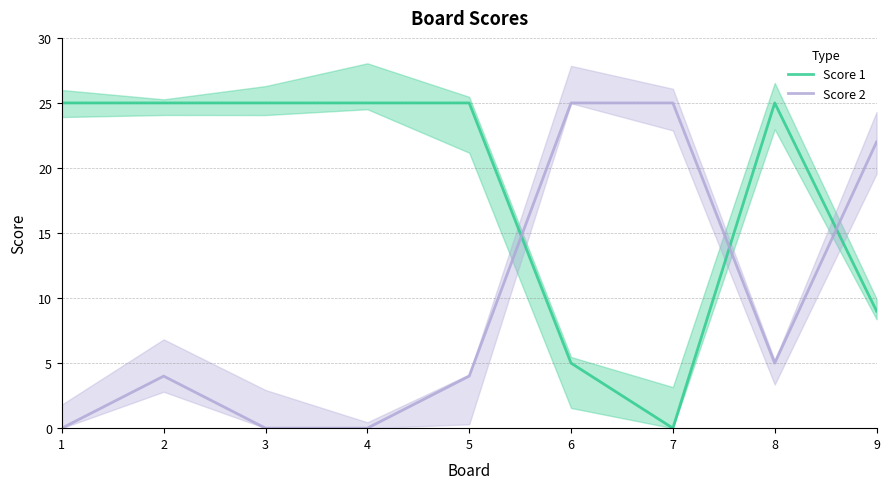

Count the Score 1 values in the range 9 to 25.

7